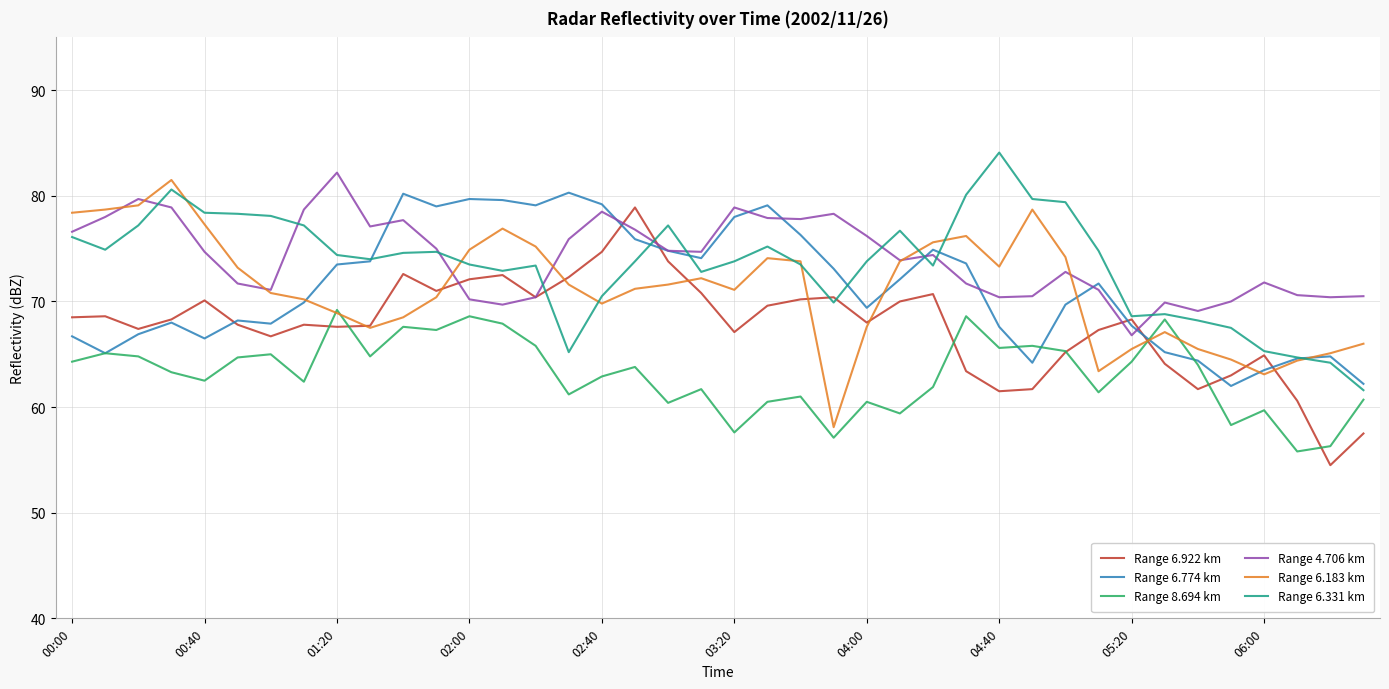

Which series ends up on top after the final intersection of Range 6.774 km and Range 6.331 km?

Range 6.774 km